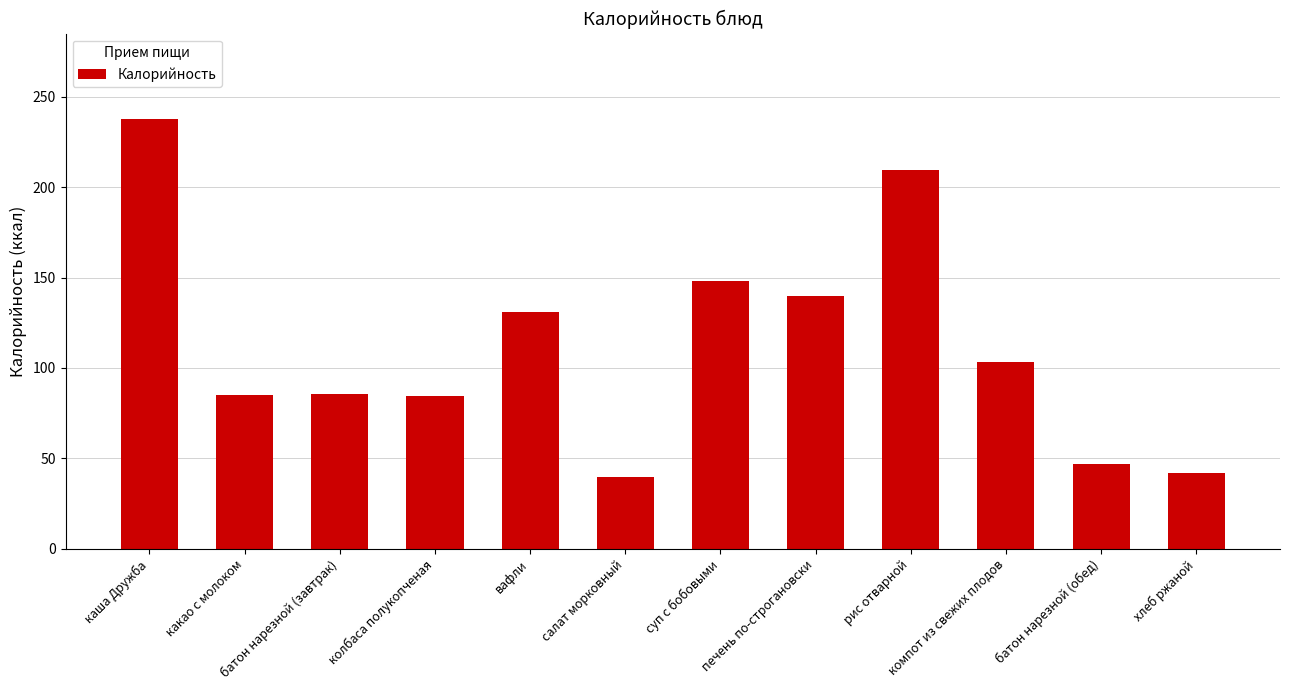

What is the value of the 3rd bar from the left?

85.8